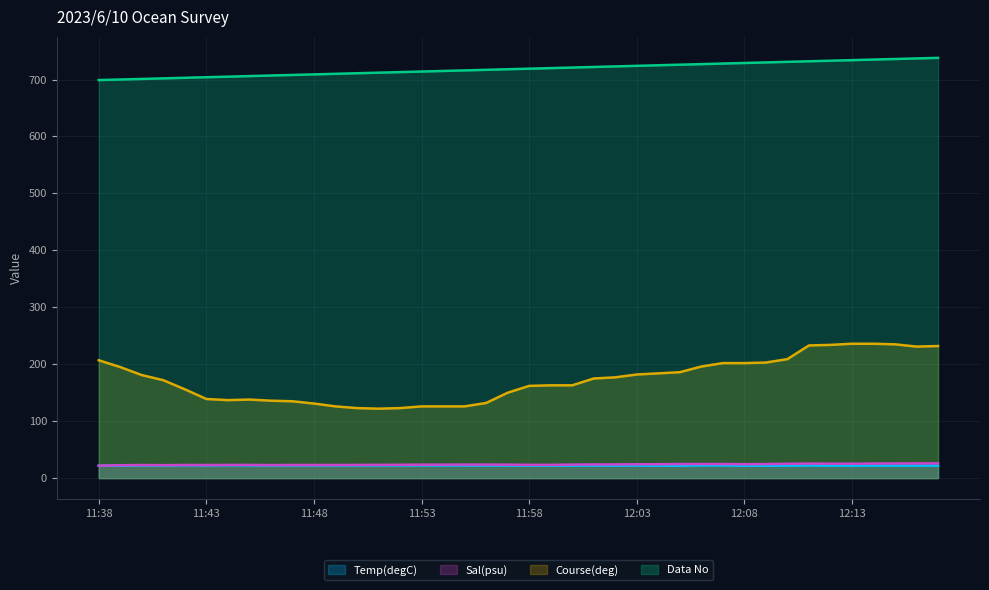

What are all the series names shown in the legend?

Temp(degC), Sal(psu), Course(deg), Data No